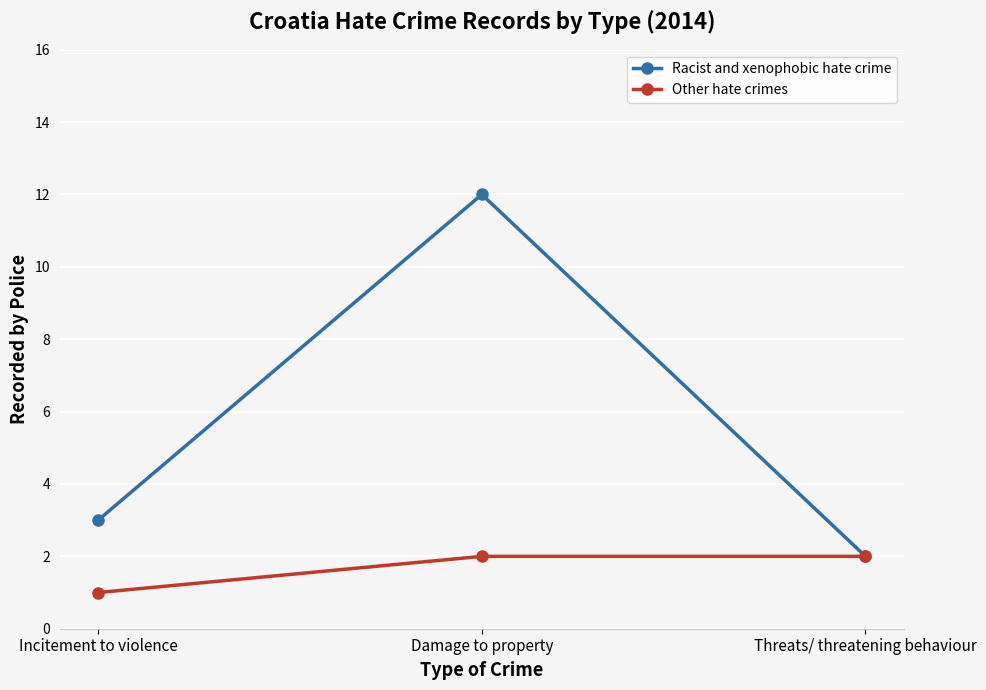

What is the lowest value of the Other hate crimes series?

1